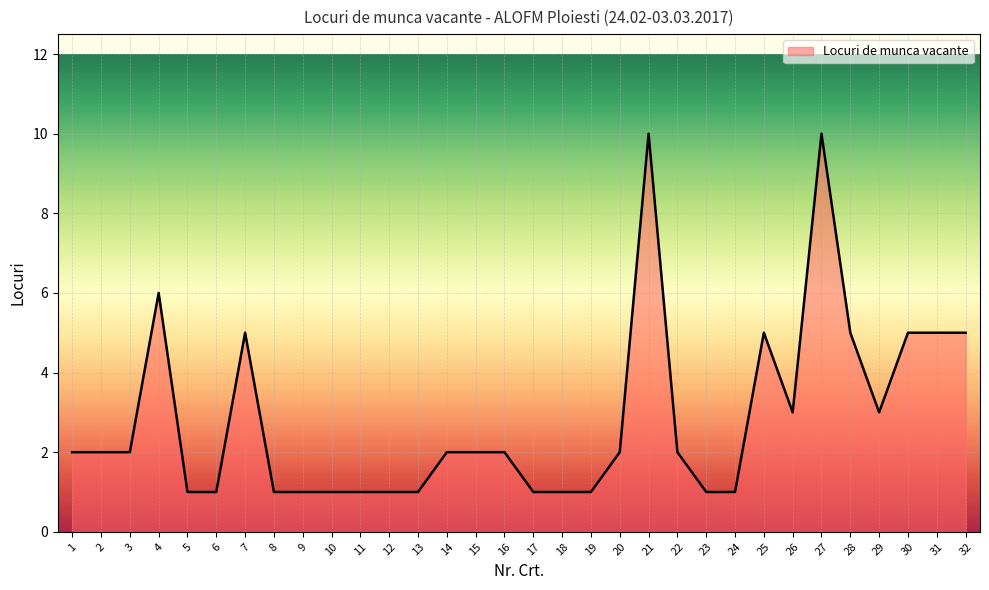

The value at 14 is 3. True or false?

False